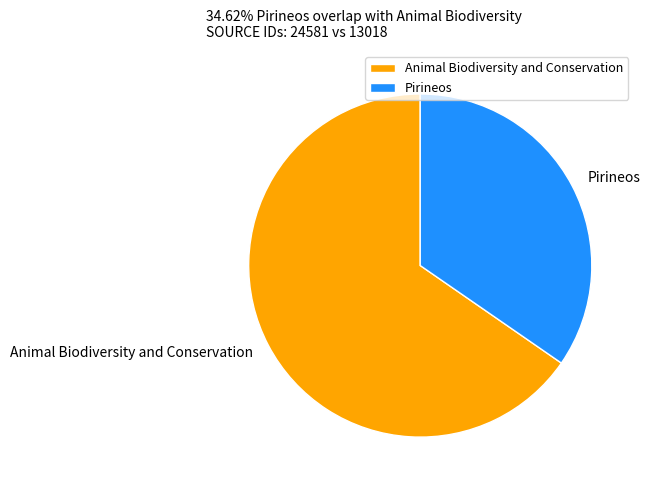

Rank the categories by value from lowest to highest.

Pirineos, Animal Biodiversity and Conservation